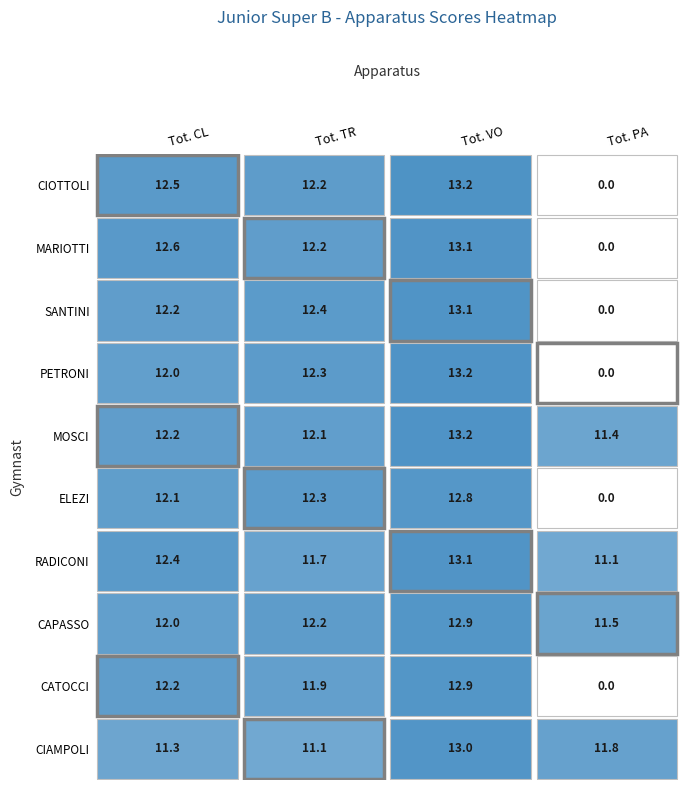

Which has a higher value, Tot. CL or Tot. PA?

Tot. CL